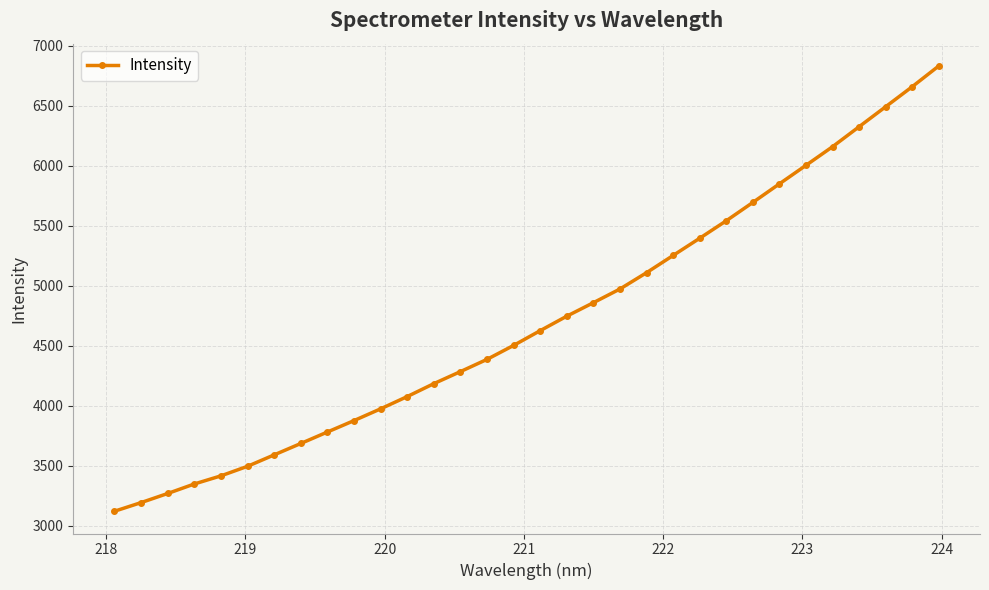

What is the average value?

4709.2